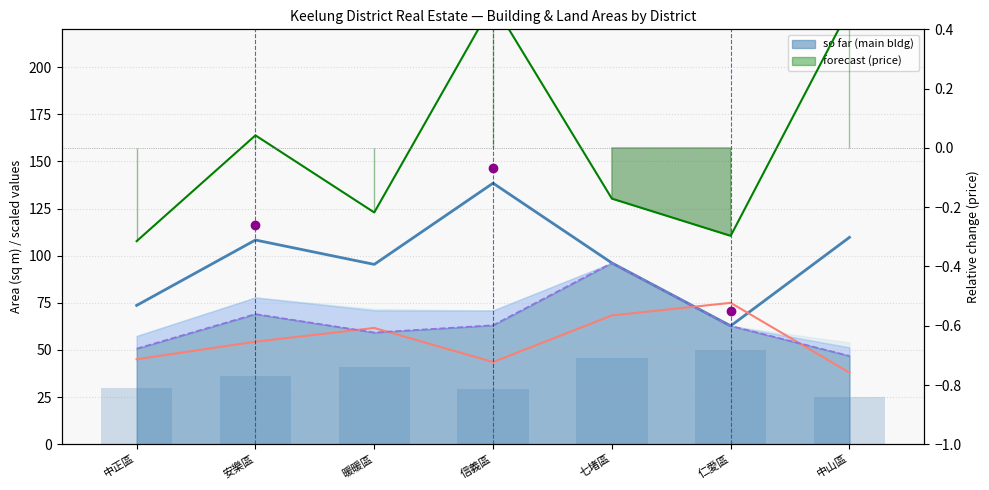

Rank the categories by land_area (×3) value from lowest to highest.

中山區, 信義區, 中正區, 安樂區, 暖暖區, 七堵區, 仁愛區